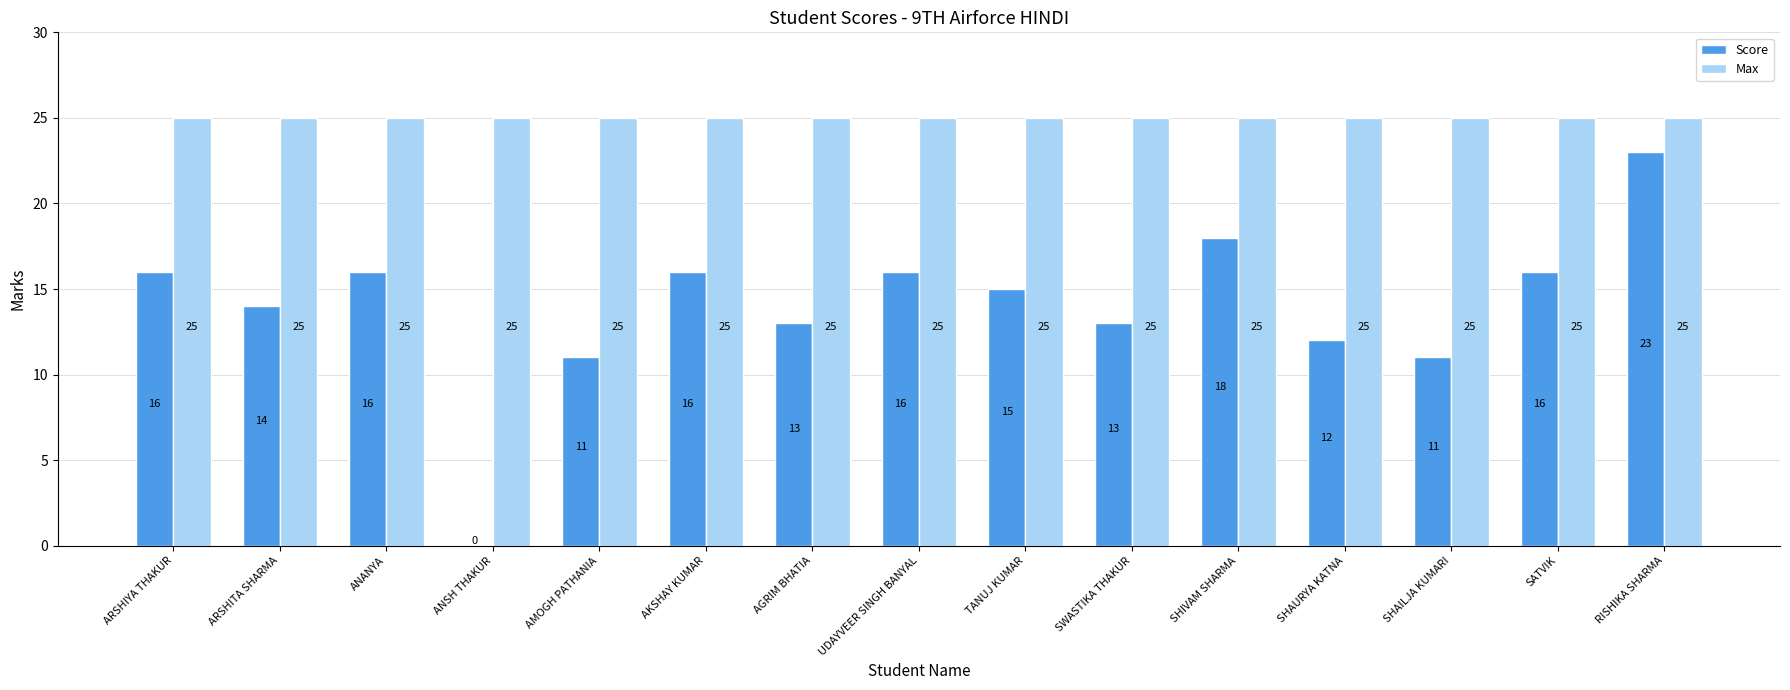

What value does the Score series have at SHAURYA KATNA, to the nearest 5?

10